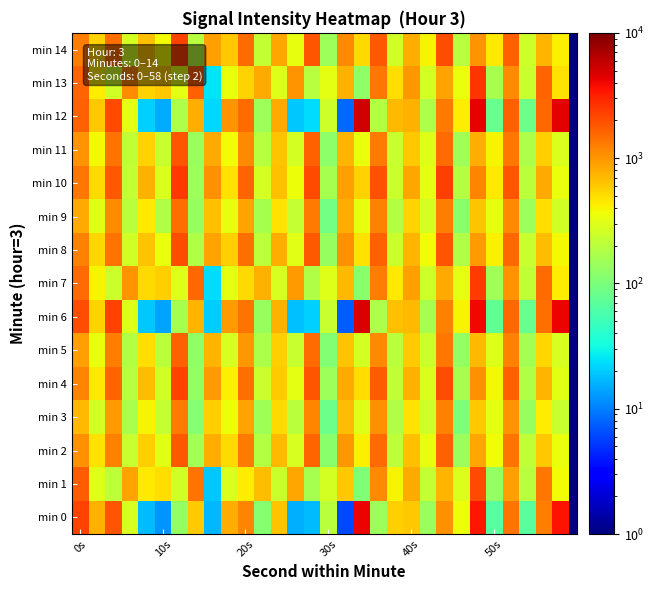

How many categories are shown in the chart?

30